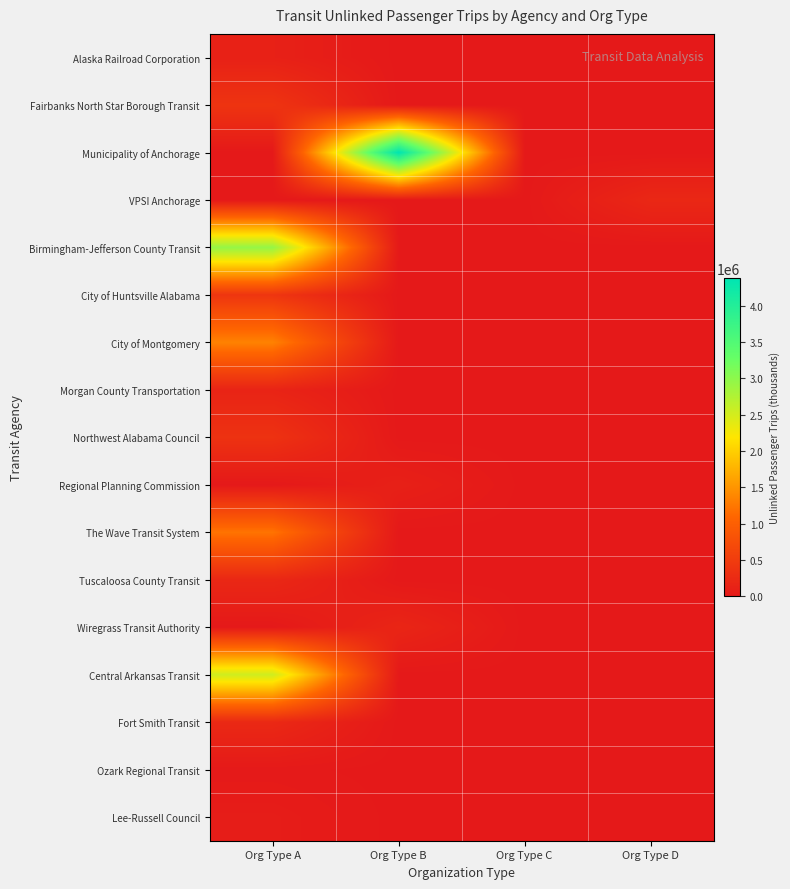

At which category is the sum across all series the highest?

Org Type A